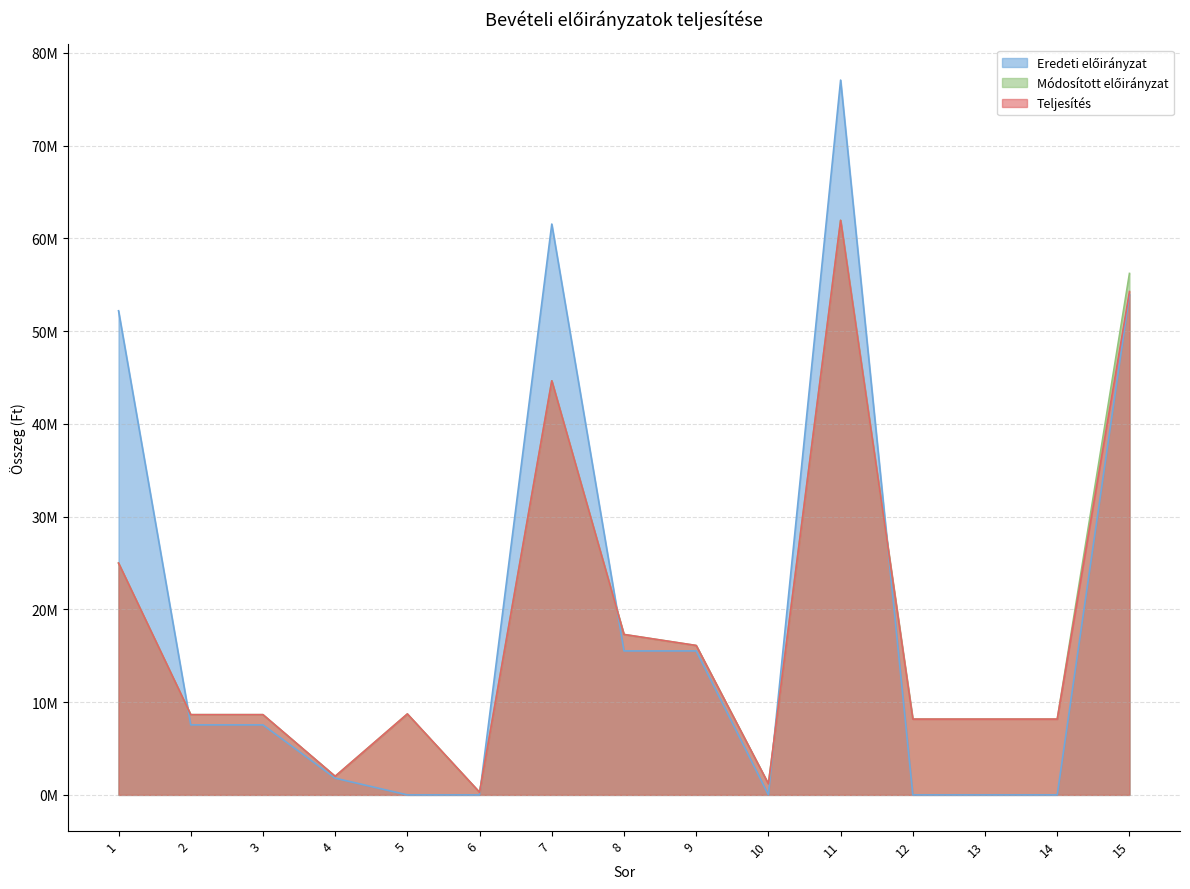

Which series has the largest range (max minus min)?

Eredeti előirányzat